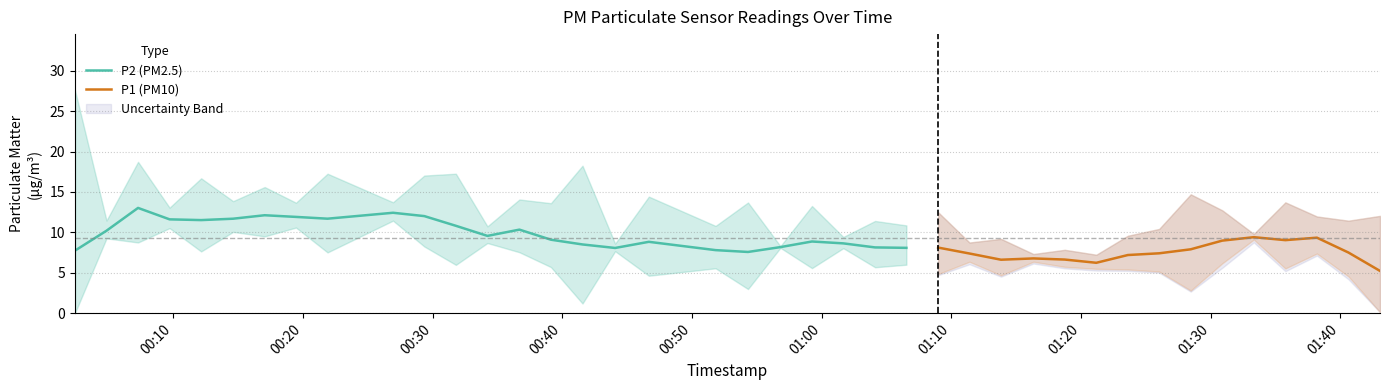

What is the difference between the P1 values at 7 and 1?

0.2